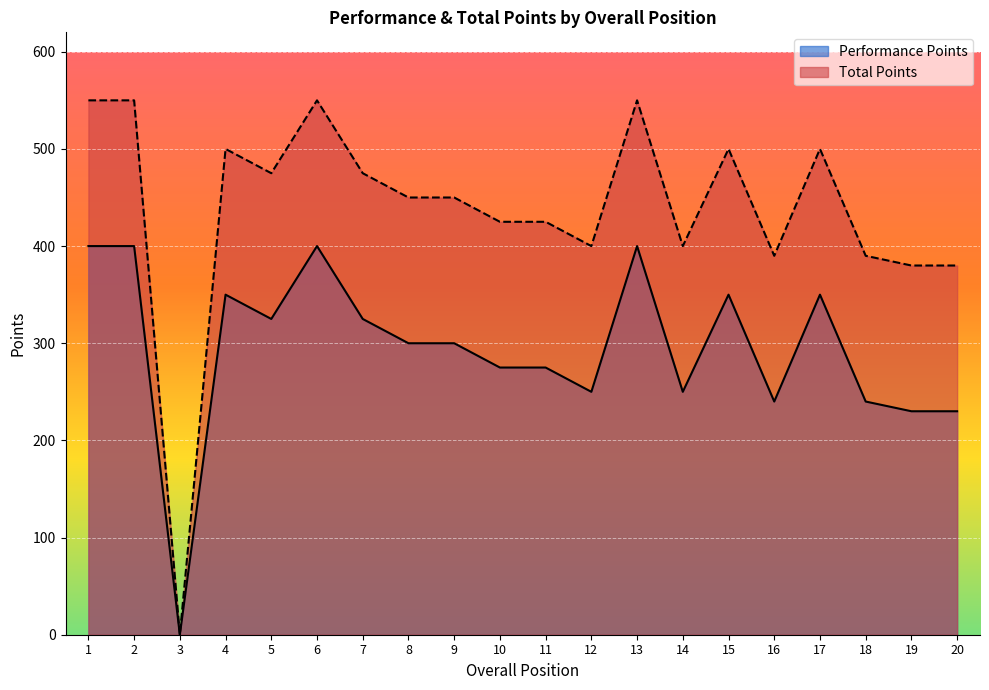

Which label corresponds to the largest value in the chart?

1